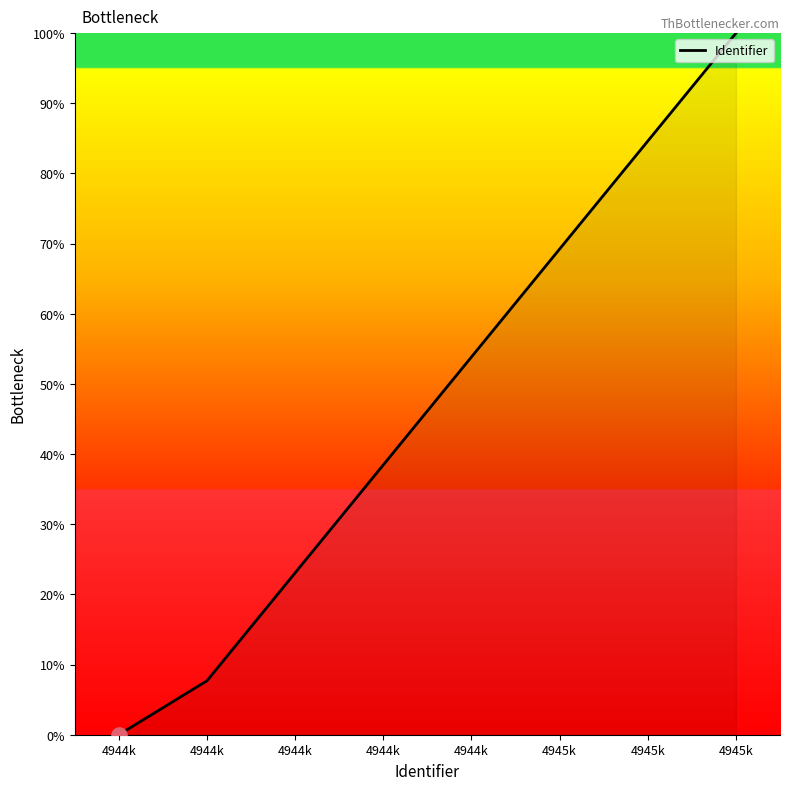

How many lines are shown in the chart?

1